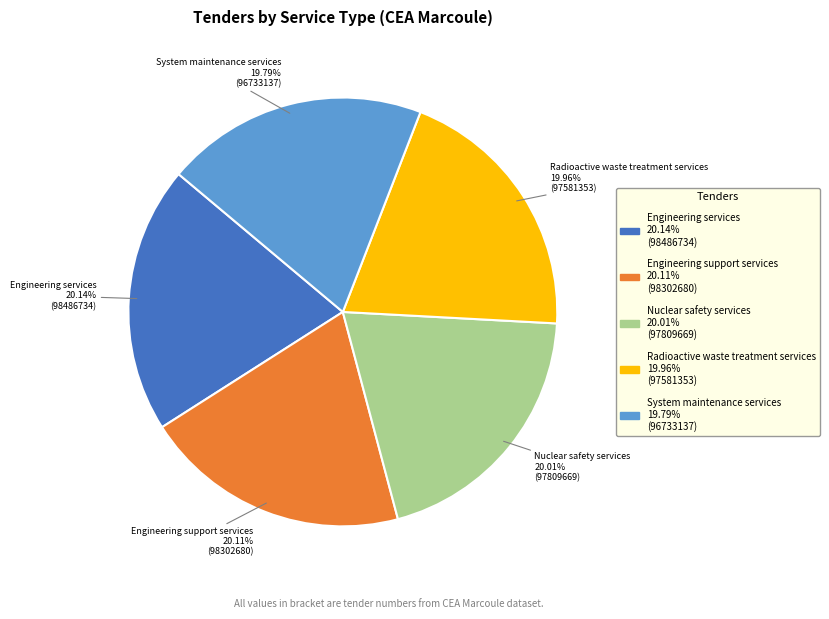

Does Radioactive waste treatment services represent more than half of the total?

No